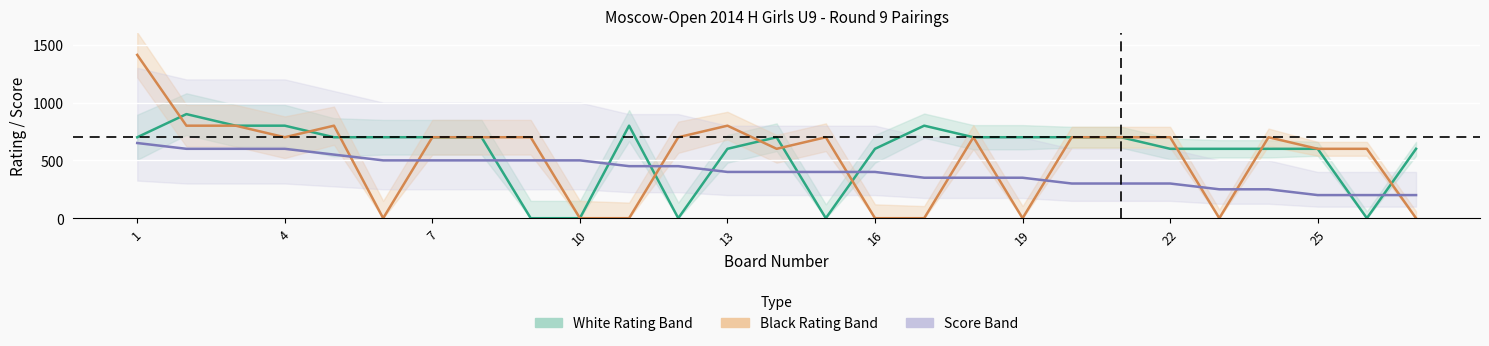

At which label does Score ×100 first exceed 400?

1